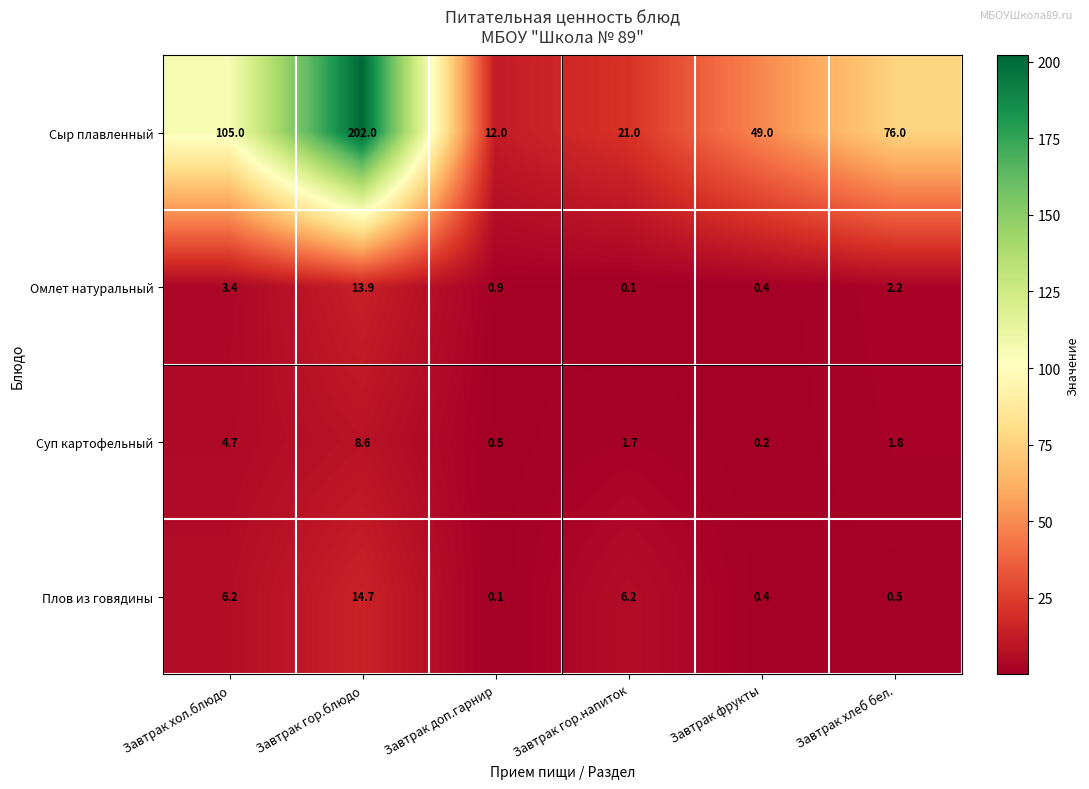

What is the maximum value shown in the chart?

202.0